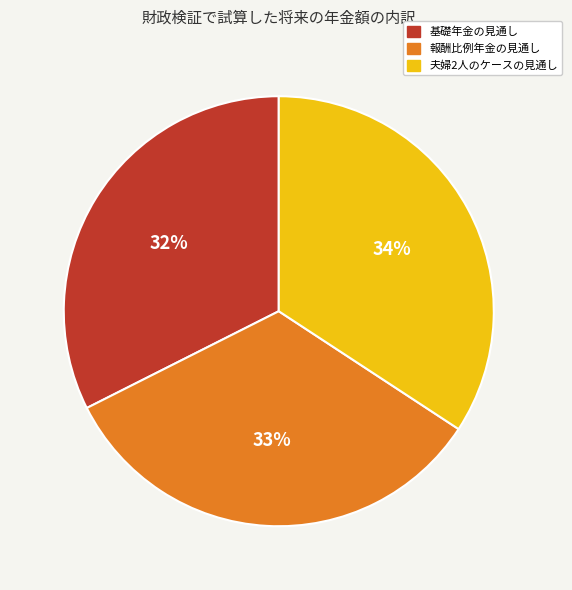

Is there any slice that represents more than half of the pie?

No